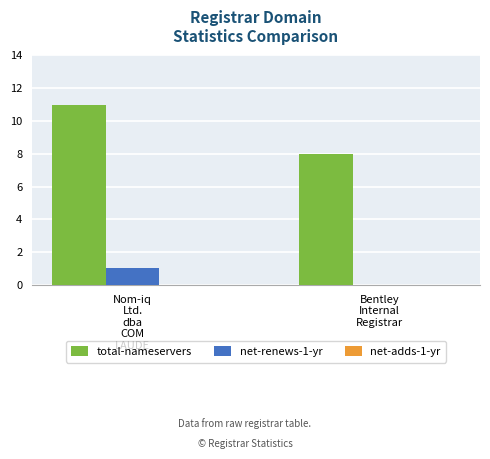

Which series has the largest total across all categories?

total-nameservers